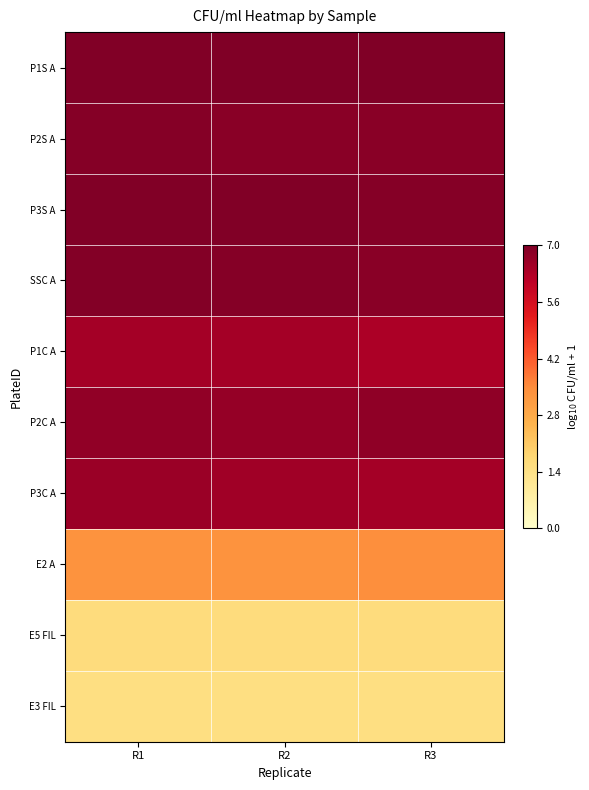

At how many categories does at least one series exceed 3?

3